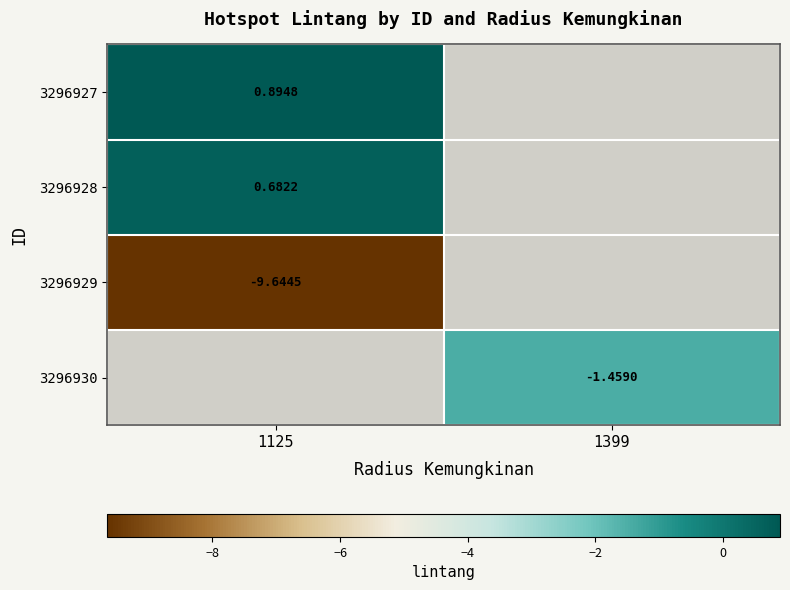

Is the value of 3296927 at 1125 greater than the value of 3296930 at 1399?

Yes